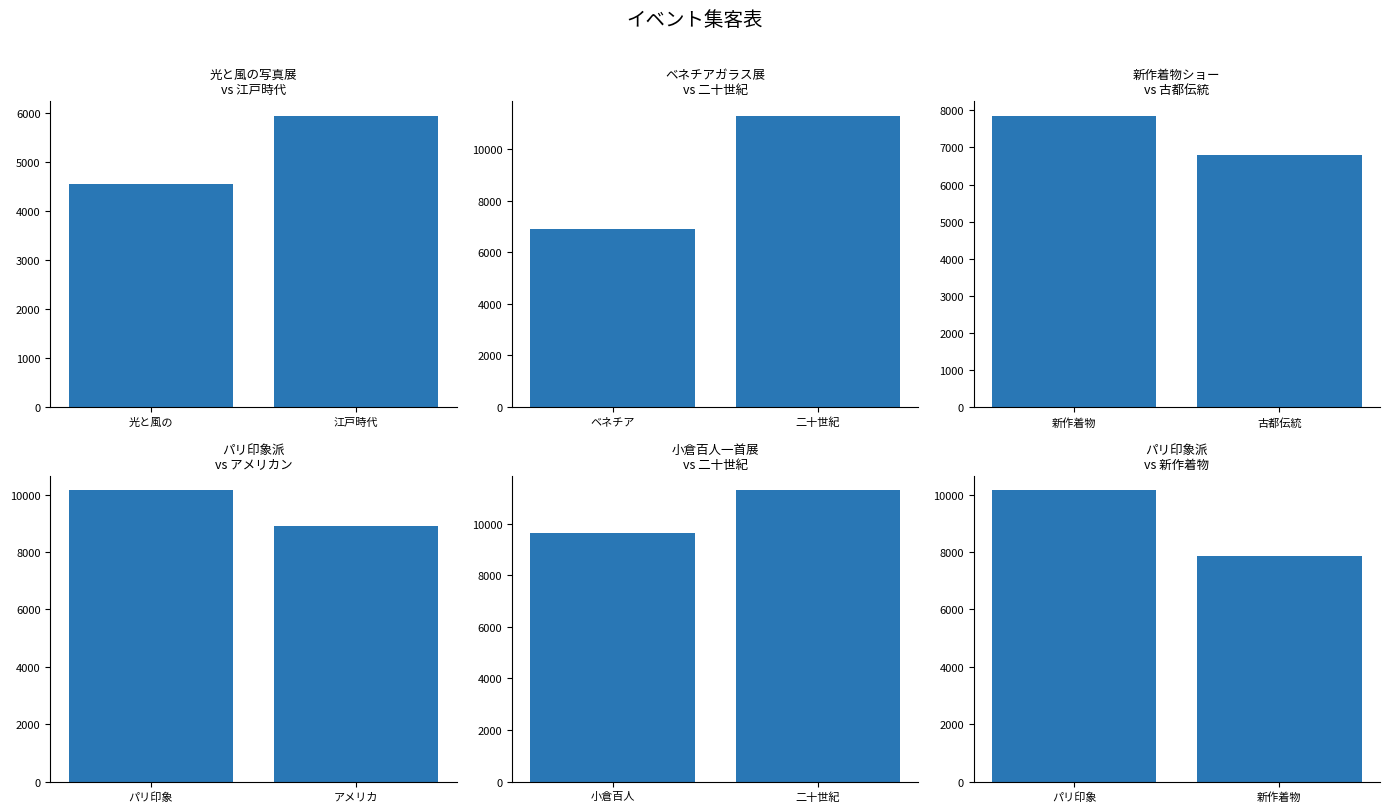

What position from the right is パリ印象?

2